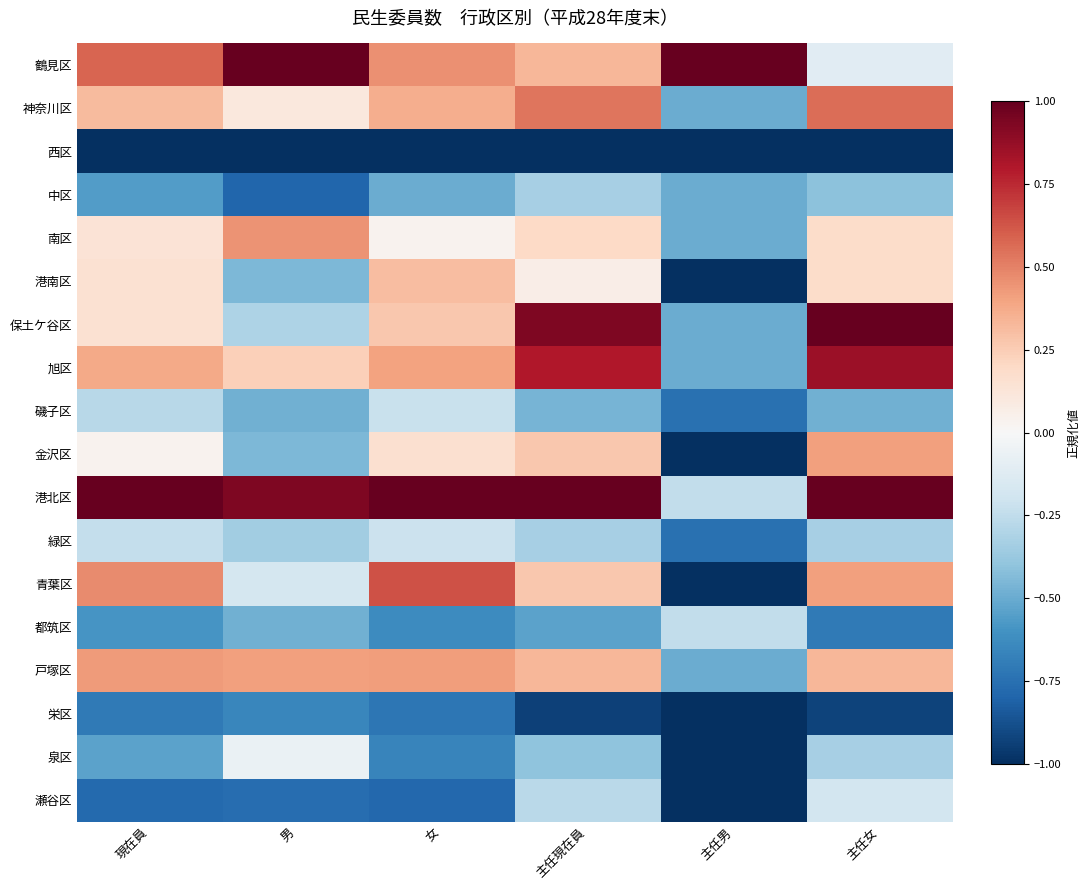

Which series has the largest total across all categories?

港北区